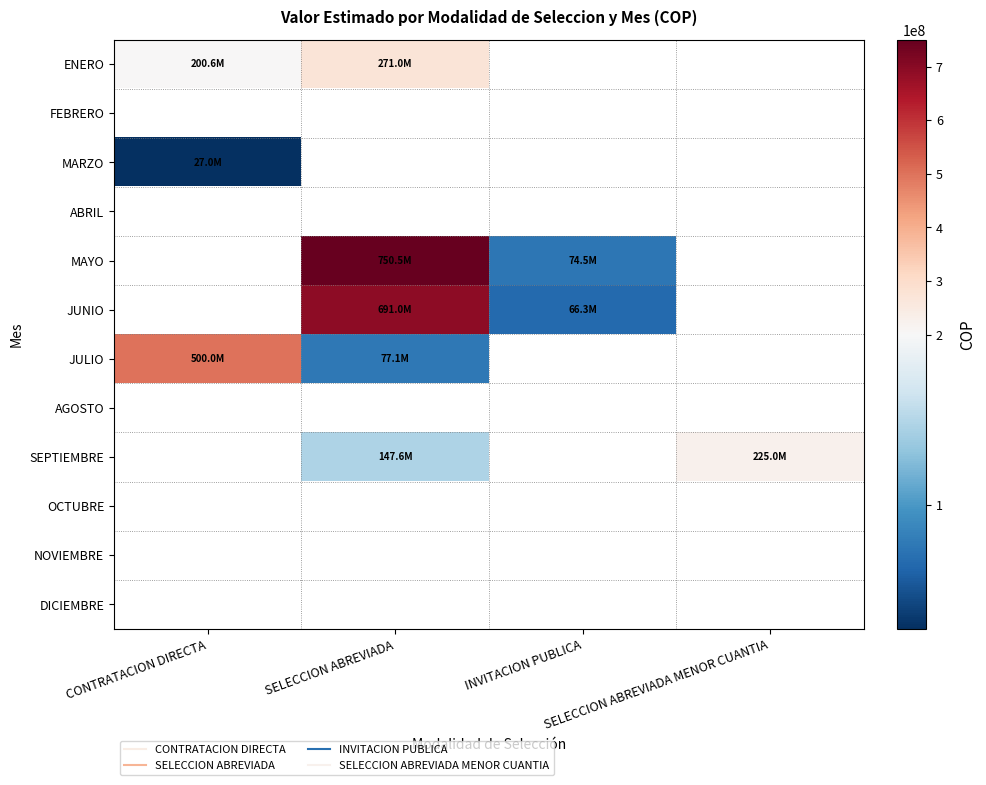

Which label corresponds to the smallest value in the chart?

CONTRATACION DIRECTA